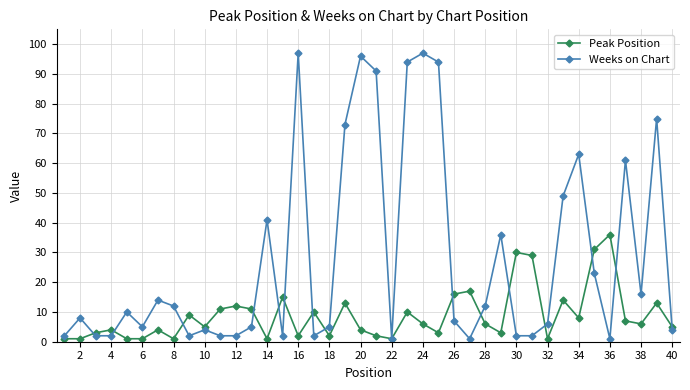

Which series has the largest total across all categories?

Weeks on Chart